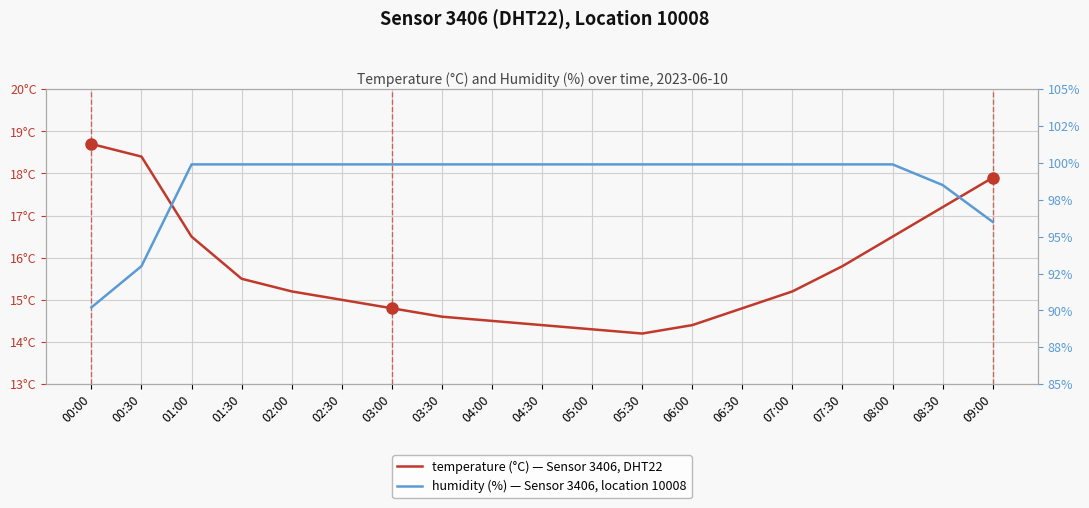

Which series has the largest total across all categories?

humidity (%)